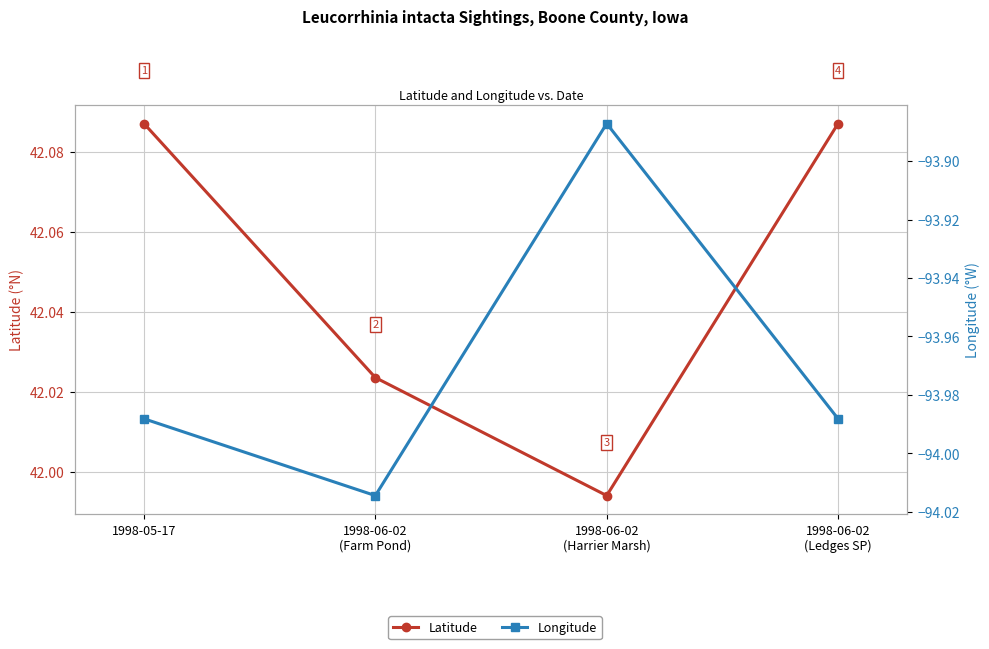

What is the total value across all series at 1998-06-02
(Farm Pond)?

-52.0